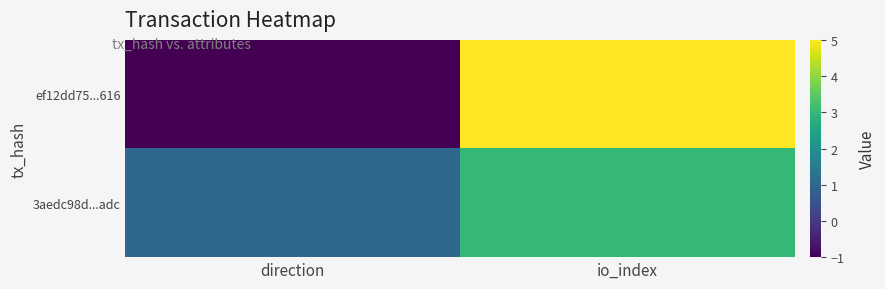

Reading left to right, what are all the values shown in this chart?

ef12dd75...616: direction=-1	io_index=5
3aedc98d...adc: direction=1	io_index=3